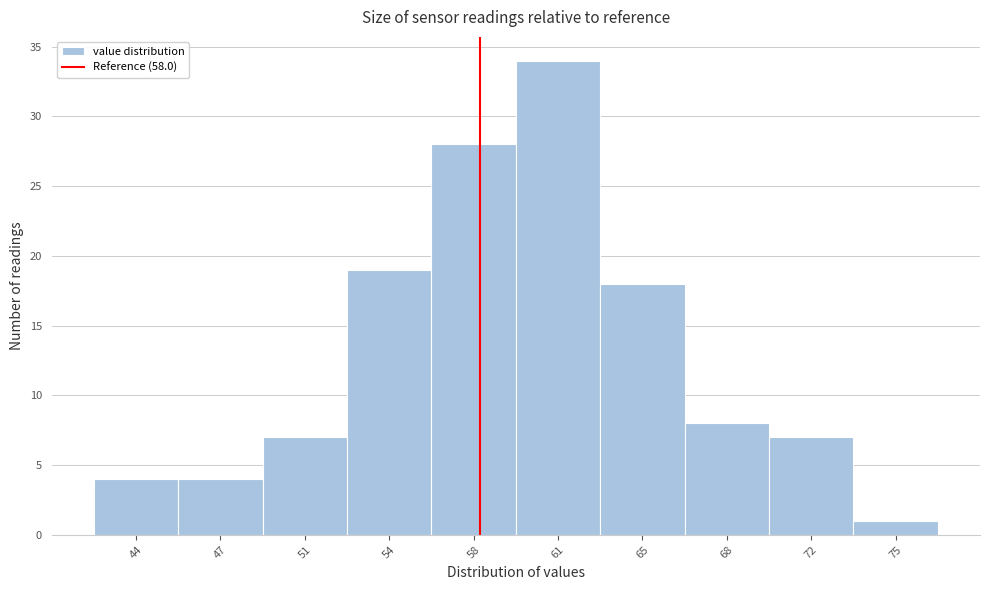

What is the height of the bar covering 49.0 to 52.5 on the x-axis? The values are not printed on the chart, so give them approximately, as read against the axis.

7